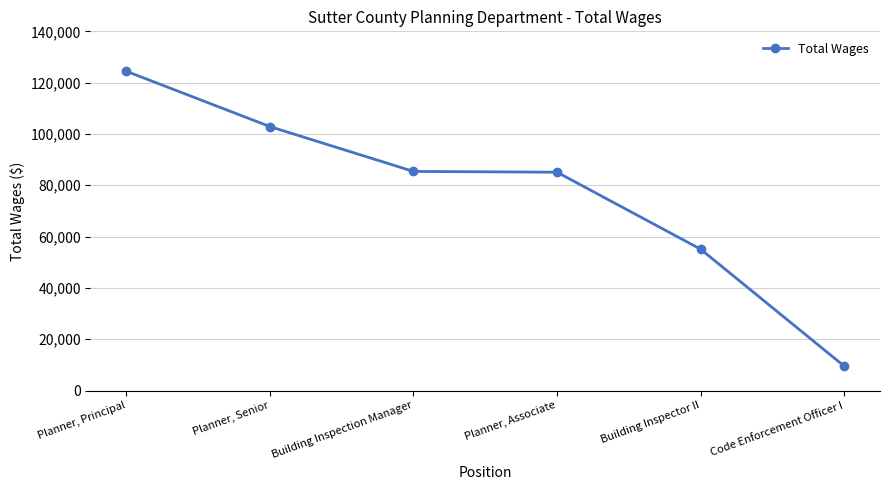

How many distinct data groups are displayed?

1